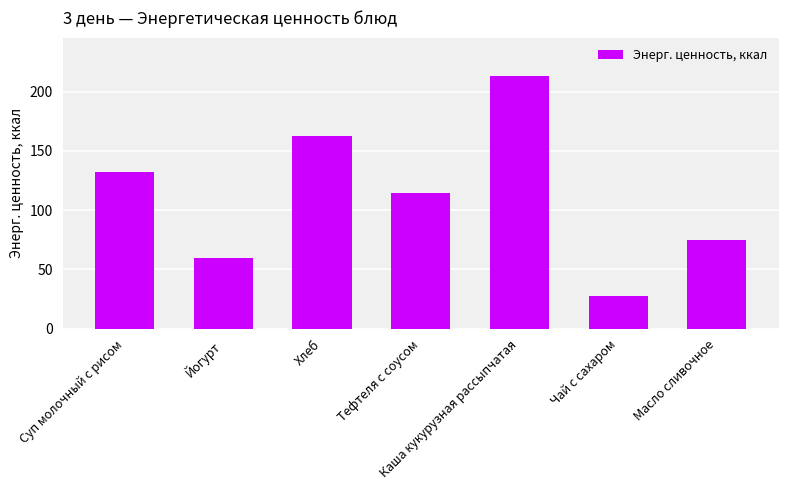

The chart shows a value of 56.4 at Суп молочный с рисом. True or false?

False